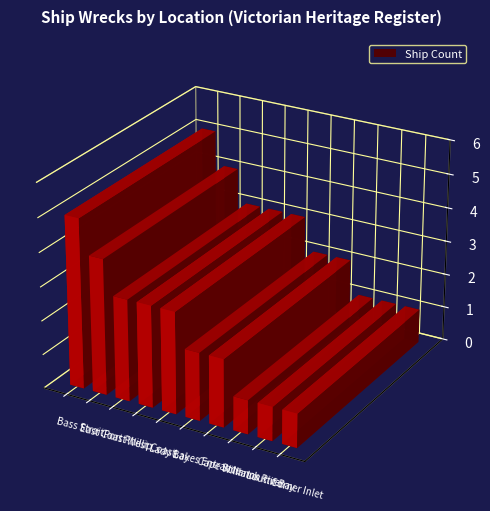

Rank the categories by value from highest to lowest.

Bass Strait, East Coast, Port Phillip, West Coast, Lady Bay, Lakes Entrance, Cape Schanck, Williams River, Louttit Bay, Corner Inlet